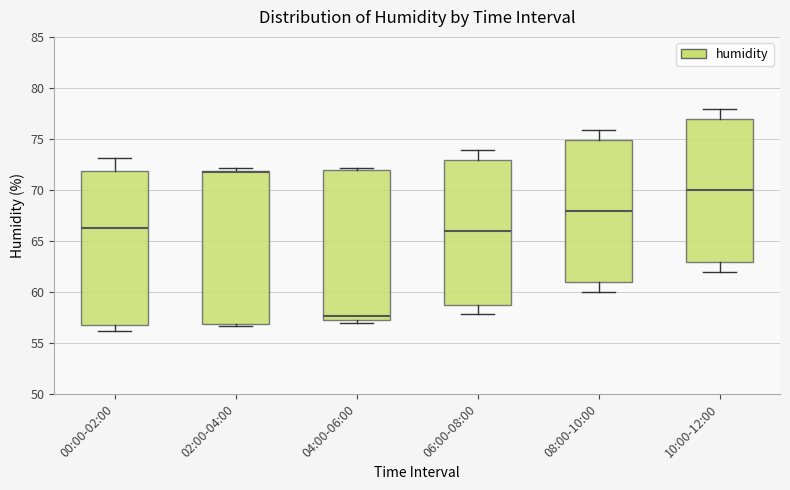

Reading left to right, read every box against the y-axis: the position of its median line, the range the box covers, and the ends of its whiskers. The values are not printed on the chart, so give them approximately, as read against the axis.

00:00-02:00: median 66.5, box 57.0 to 72.0, whiskers 56.0 to 73.0
02:00-04:00: median 72.0 (drawn on the box's upper edge), box 57.0 to 72.0, whiskers 56.5 to 72.0 (just above the box's upper edge)
04:00-06:00: median 57.5 (just above the box's lower edge), box 57.5 to 72.0, whiskers 57.0 to 72.0 (just above the box's upper edge)
06:00-08:00: median 66.0, box 59.0 to 73.0, whiskers 58.0 to 74.0
08:00-10:00: median 68.0, box 61.0 to 75.0, whiskers 60.0 to 76.0
10:00-12:00: median 70.0, box 63.0 to 77.0, whiskers 62.0 to 78.0